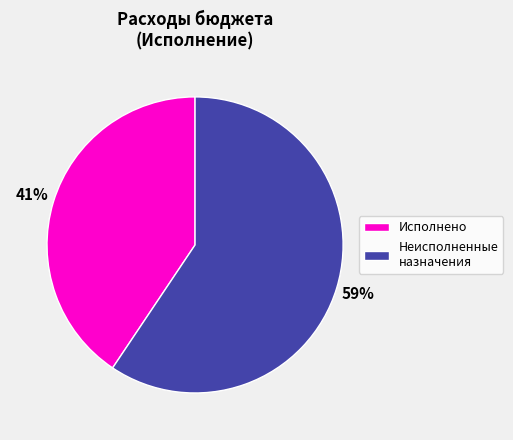

Is there any slice that represents more than half of the pie?

Yes